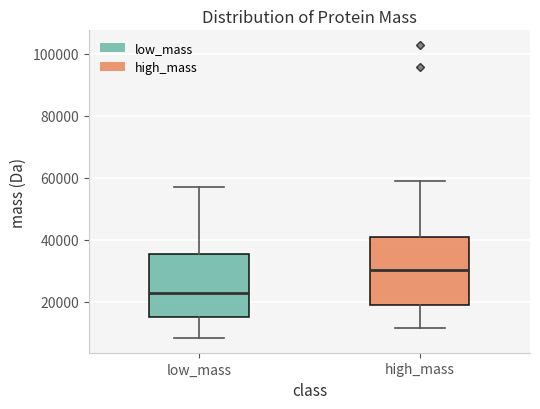

Where is the upper edge of the box for high_mass on the y-axis? The values are not printed on the chart, so give them approximately, as read against the axis.

40000